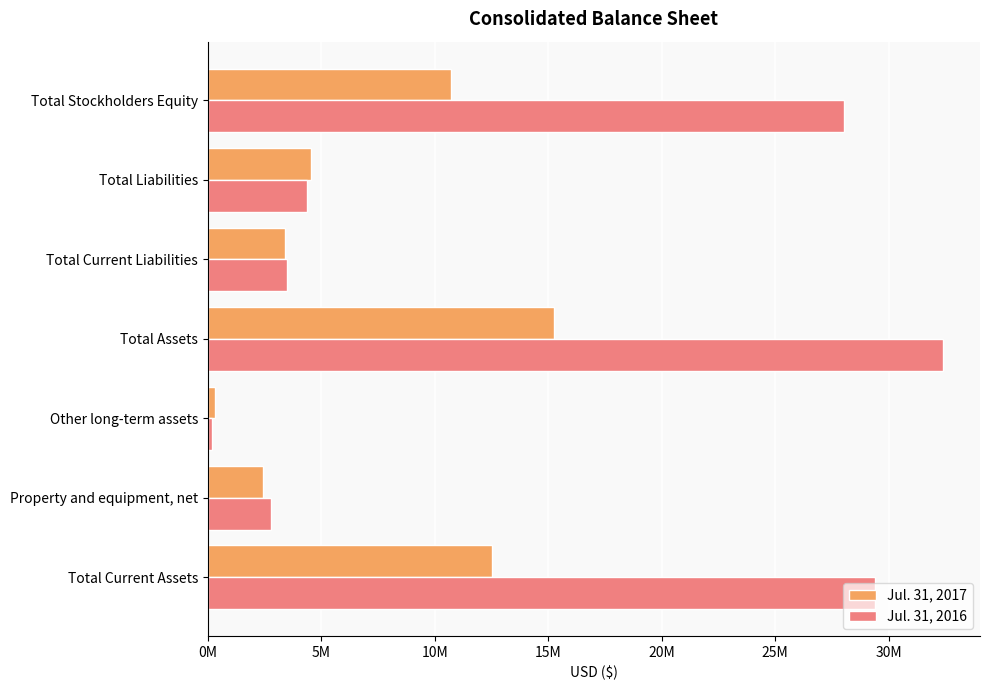

Where is Jul. 31, 2016 nearest to the value 16297978?

Total Stockholders Equity